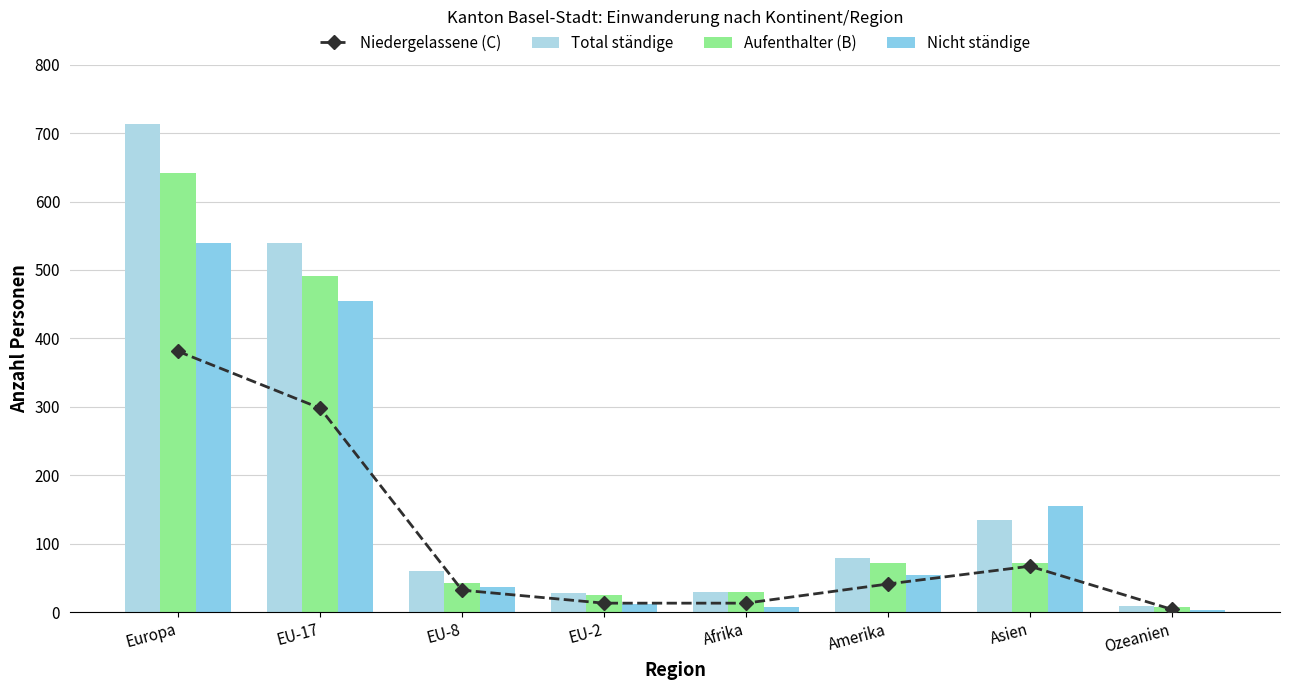

What is the label of the 3rd bar from the left?

EU-8